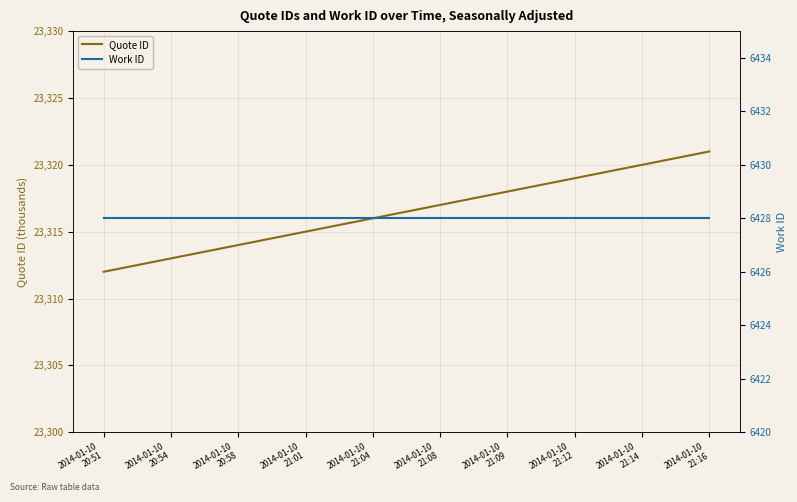

True or false: Work ID and Quote ID cross at least once.

False